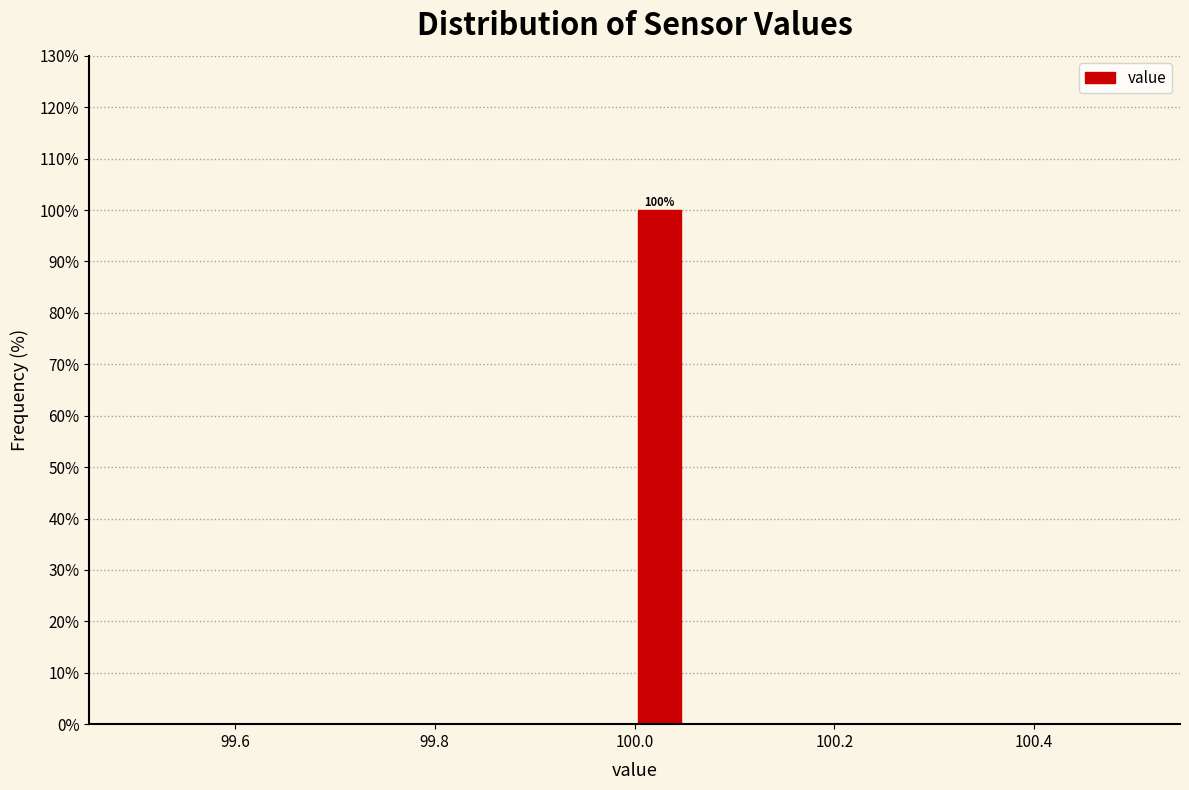

Read against the x-axis, roughly where is the centre of the tallest bar?

100.02